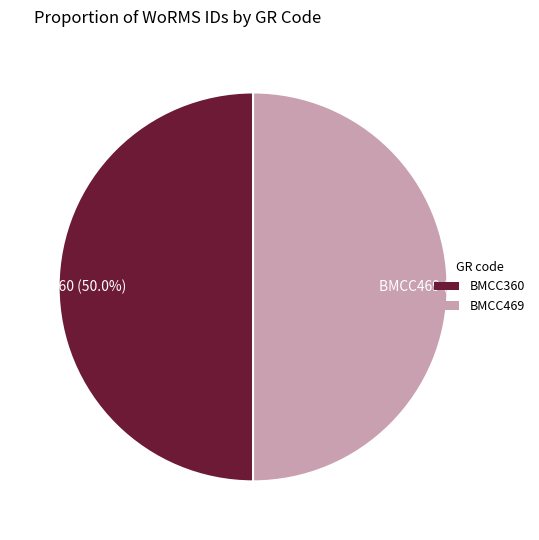

How many slices are in this pie chart?

2